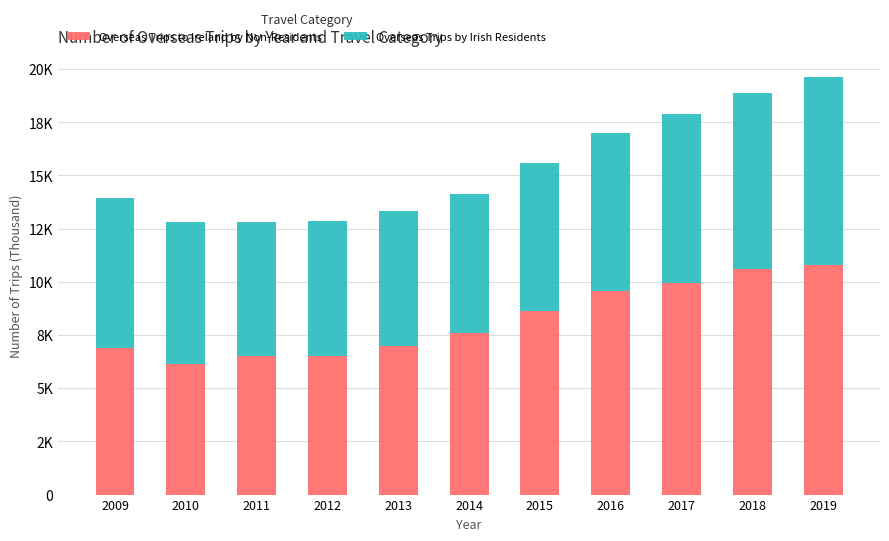

Are the bars horizontal?

No